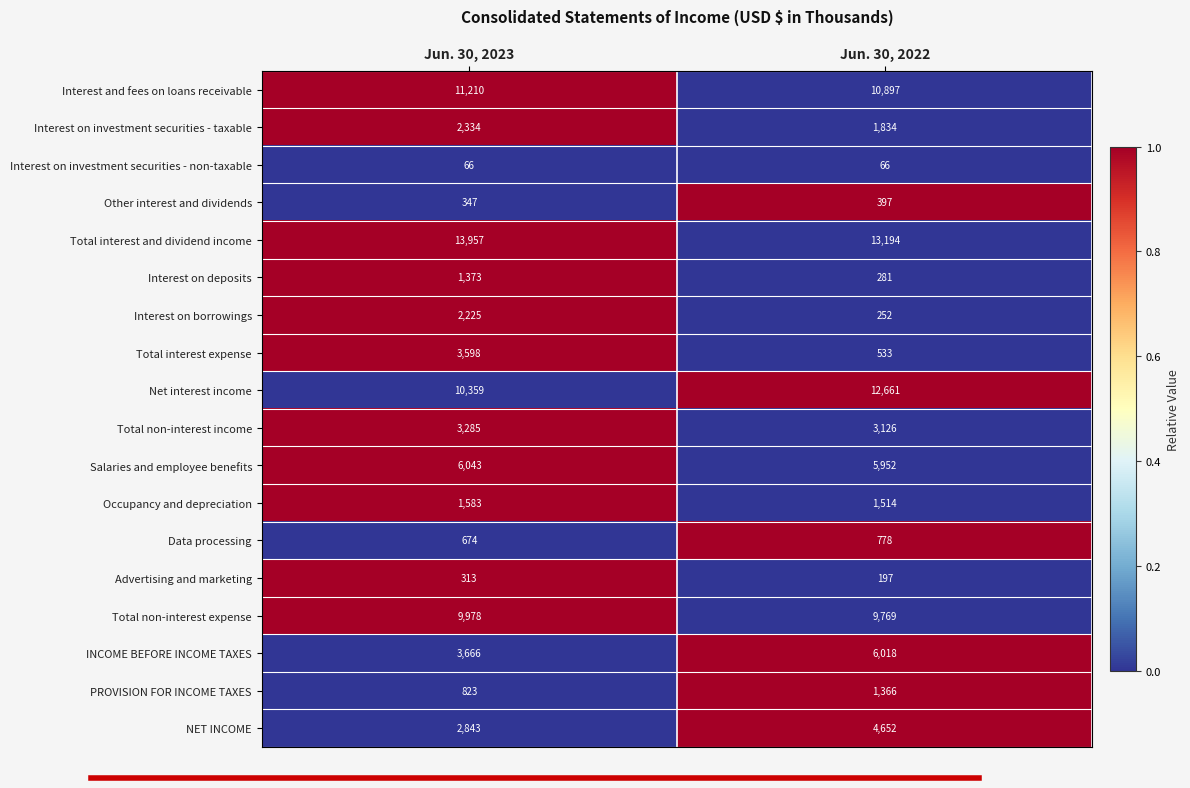

Rank the series by their maximum value, from lowest to highest.

Interest on investment securities - non-taxable, Advertising and marketing, Other interest and dividends, Data processing, PROVISION FOR INCOME TAXES, Interest on deposits, Occupancy and depreciation, Interest on borrowings, Interest on investment securities - taxable, Total non-interest income, Total interest expense, NET INCOME, INCOME BEFORE INCOME TAXES, Salaries and employee benefits, Total non-interest expense, Interest and fees on loans receivable, Net interest income, Total interest and dividend income